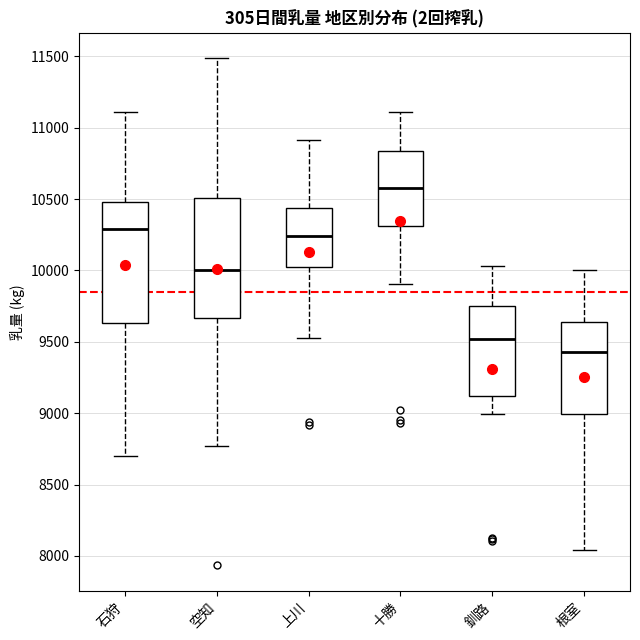

Where does the median line of the box for 上川 sit on the y-axis? The values are not printed on the chart, so give them approximately, as read against the axis.

10250